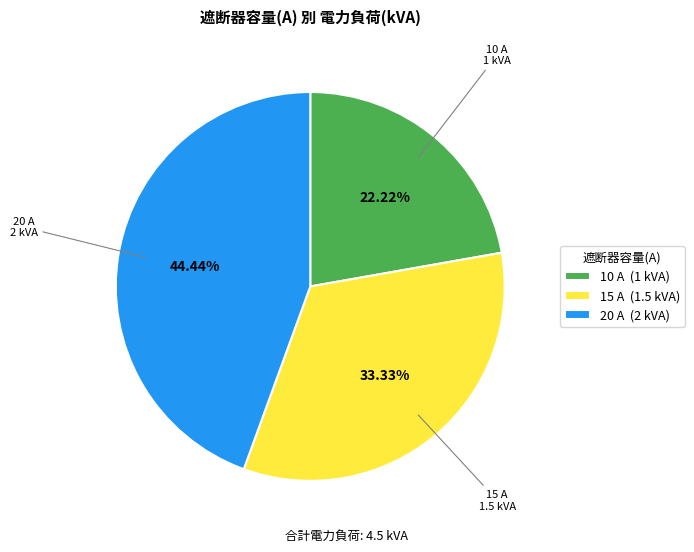

Does any single category account for the majority?

No